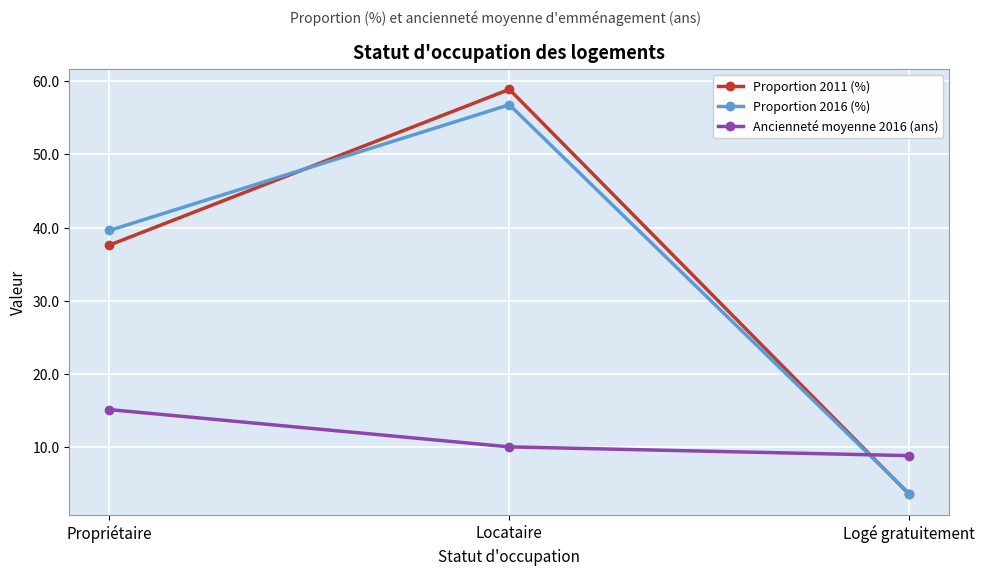

Does the chart display data point markers on the line(s)?

Yes